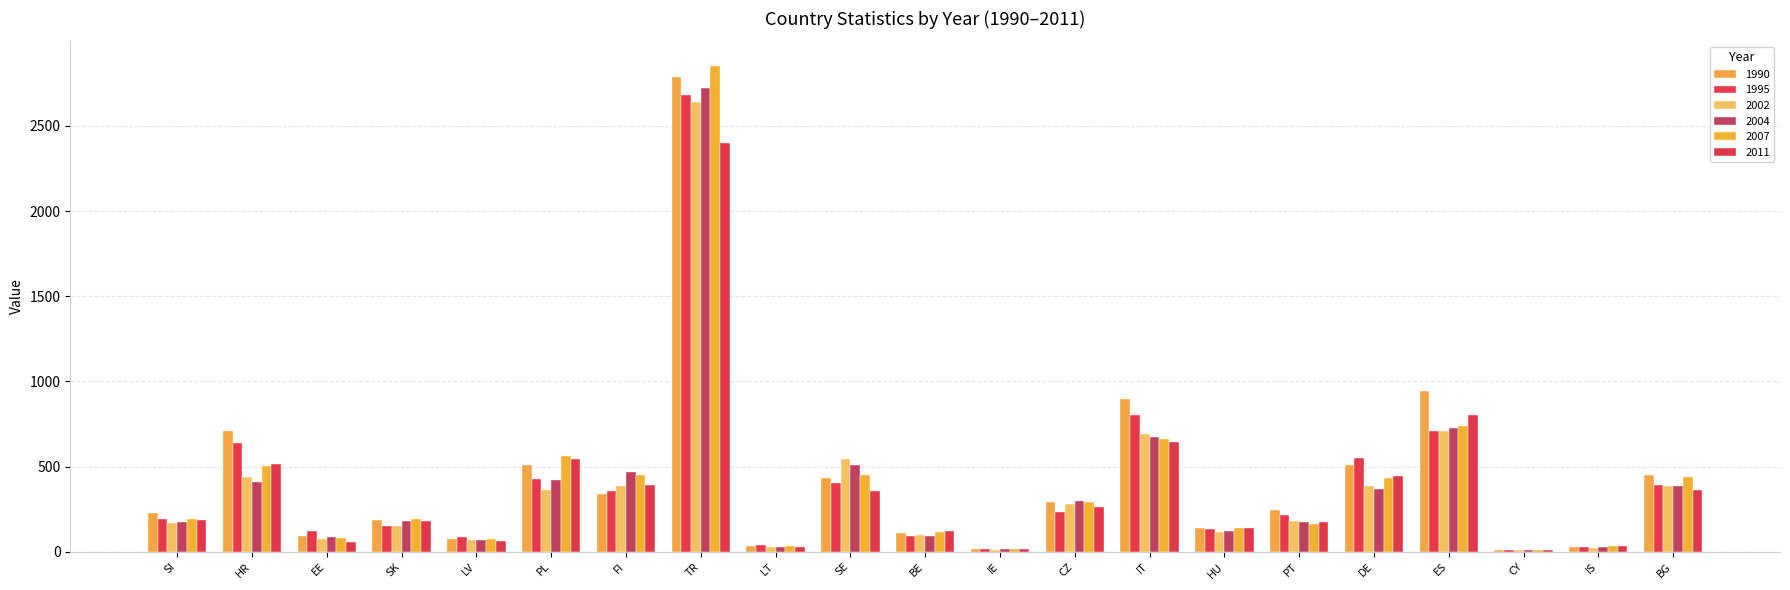

What is the highest value of the 2004 series?

2721